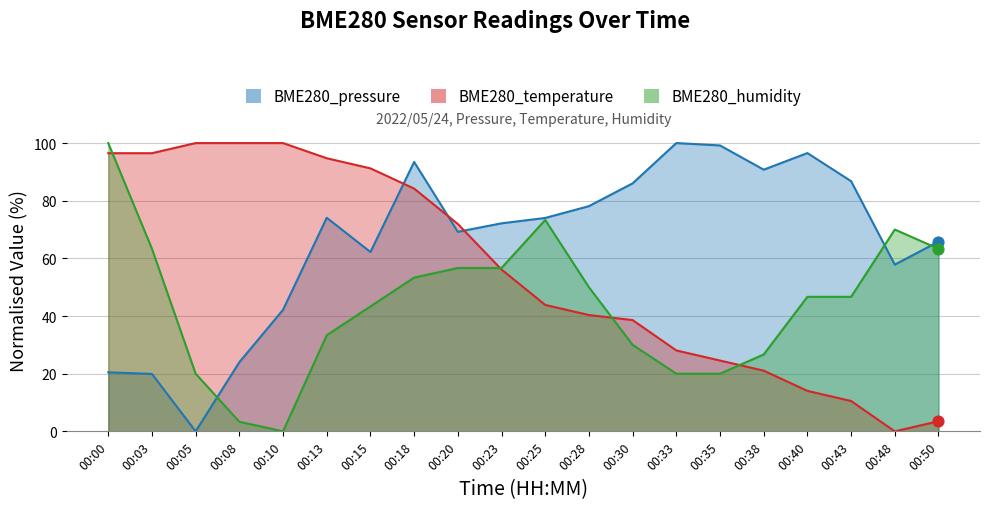

Which series has the largest total across all categories?

BME280_pressure